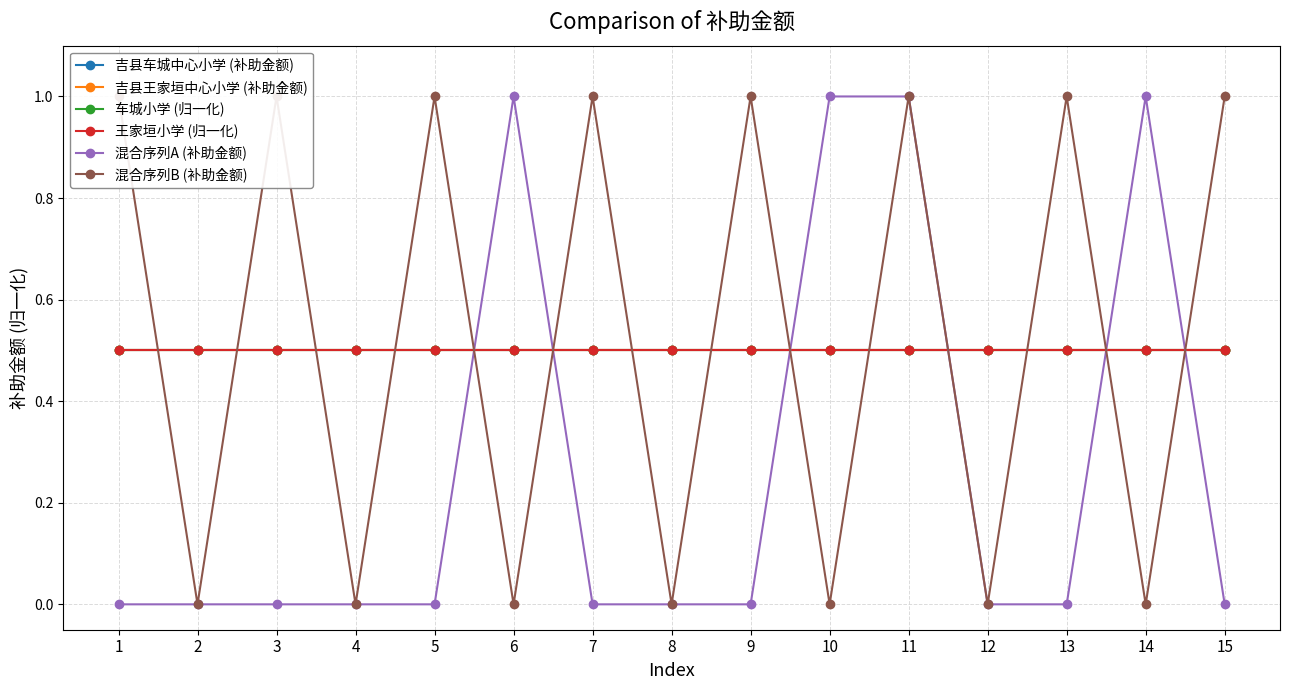

Rank the series at 7 from highest to lowest value.

混合序列B (补助金额), 吉县车城中心小学 (补助金额), 吉县王家垣中心小学 (补助金额), 车城小学 (归一化), 王家垣小学 (归一化), 混合序列A (补助金额)